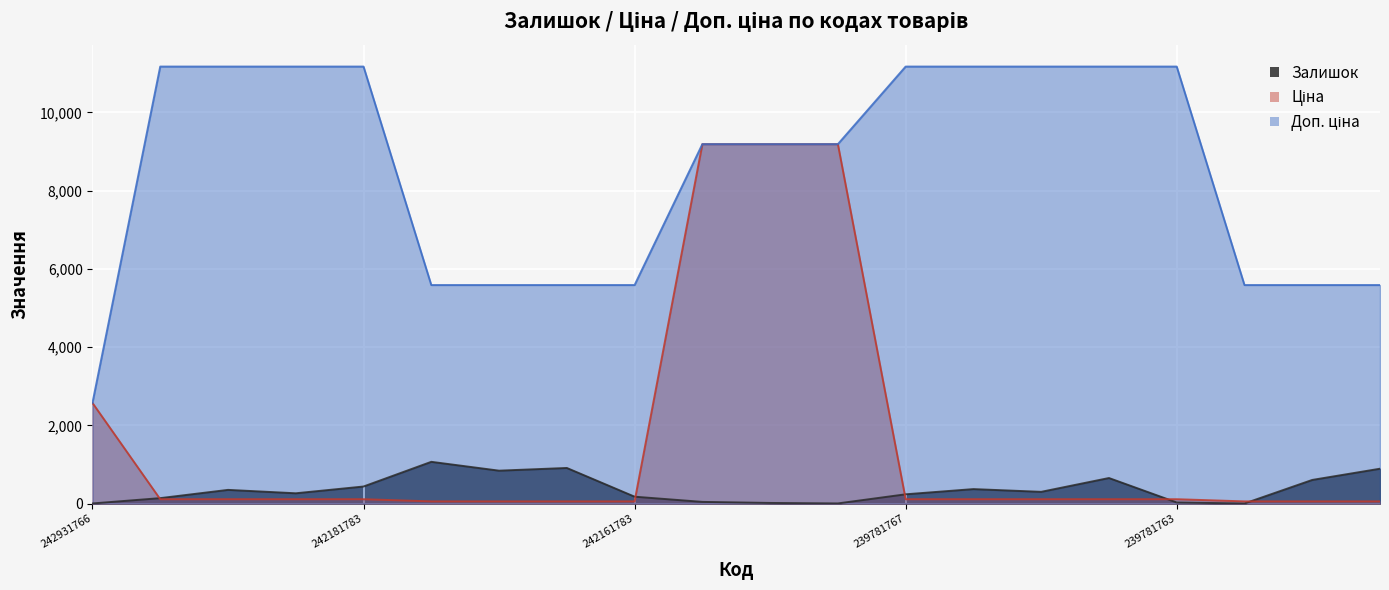

True or false: Доп. ціна has more than 1 interior local peaks.

False